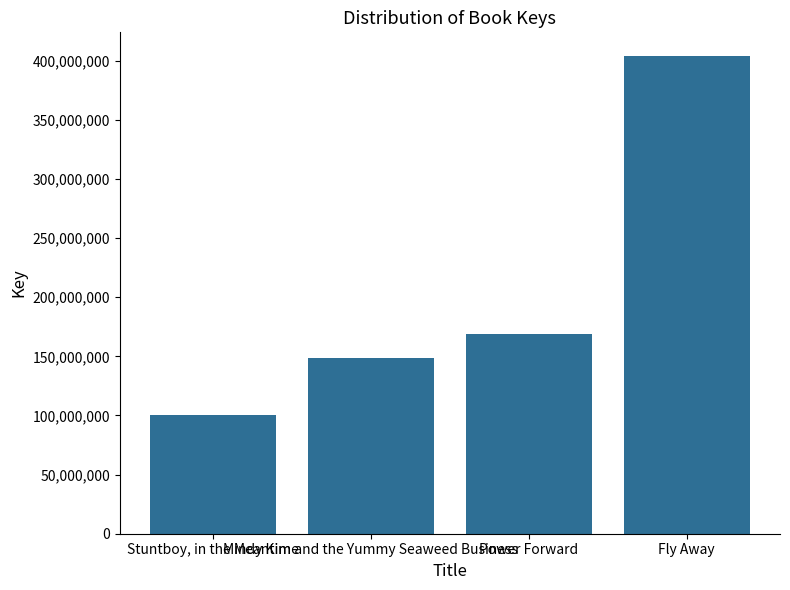

Are the bars horizontal?

No